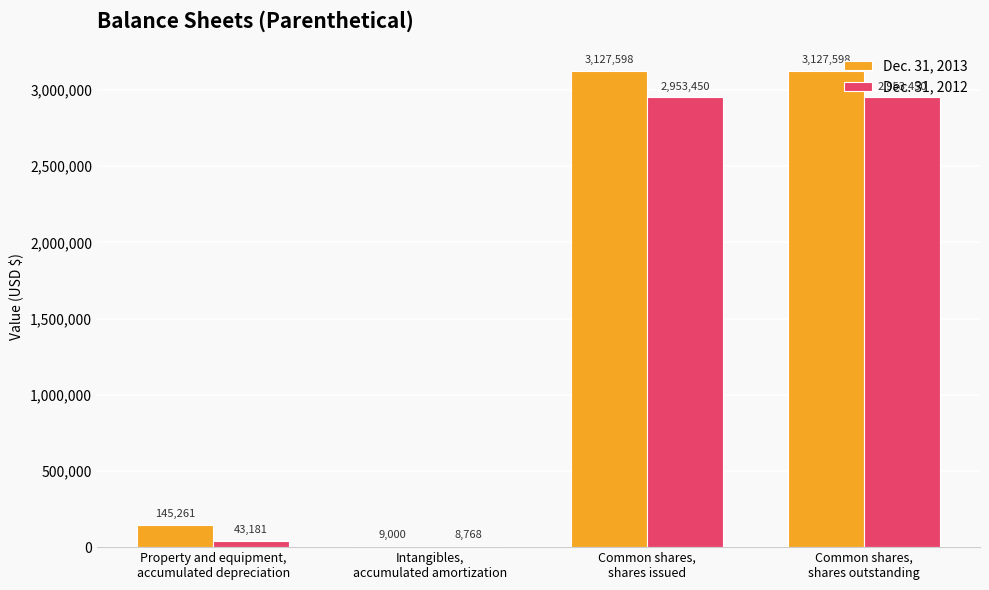

What is the highest value of the Dec. 31, 2012 series?

2953450